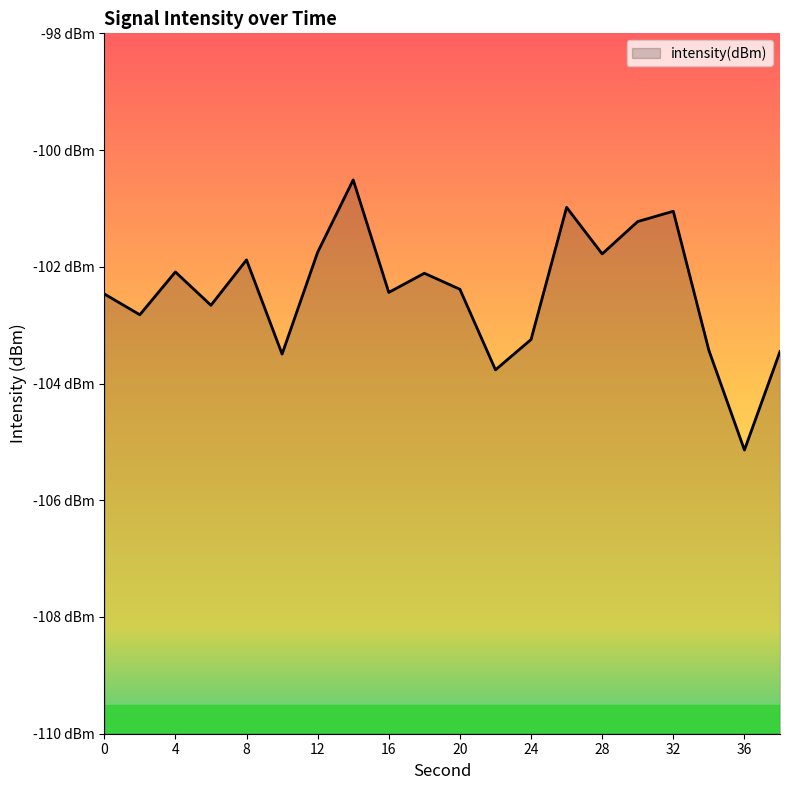

Rank the categories by value from highest to lowest.

14, 26, 32, 30, 12, 28, 8, 4, 18, 20, 16, 0, 6, 2, 24, 34, 38, 10, 22, 36